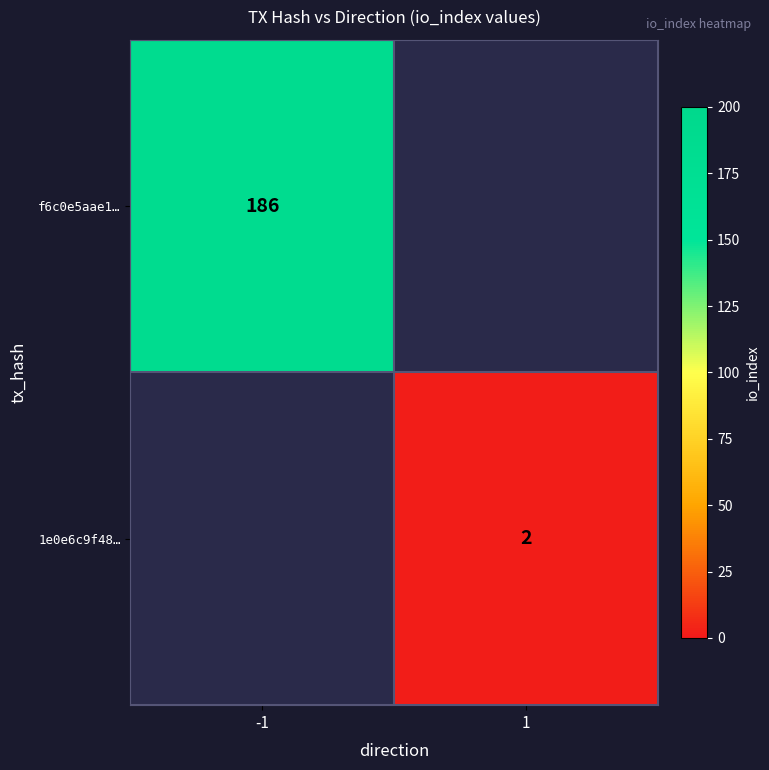

Is it true that 1e0e6c9f48… equals 2 at 1?

True